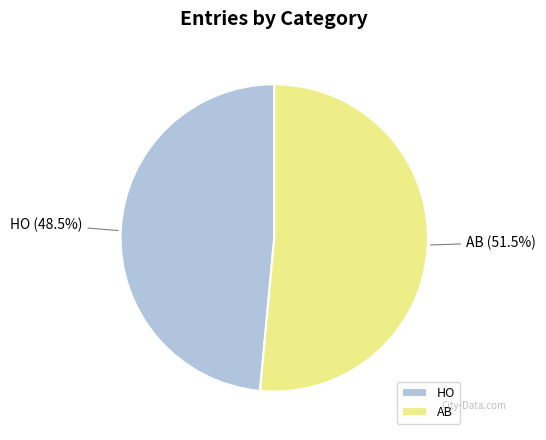

What is the ratio of the value at AB to the value at HO?

1.1